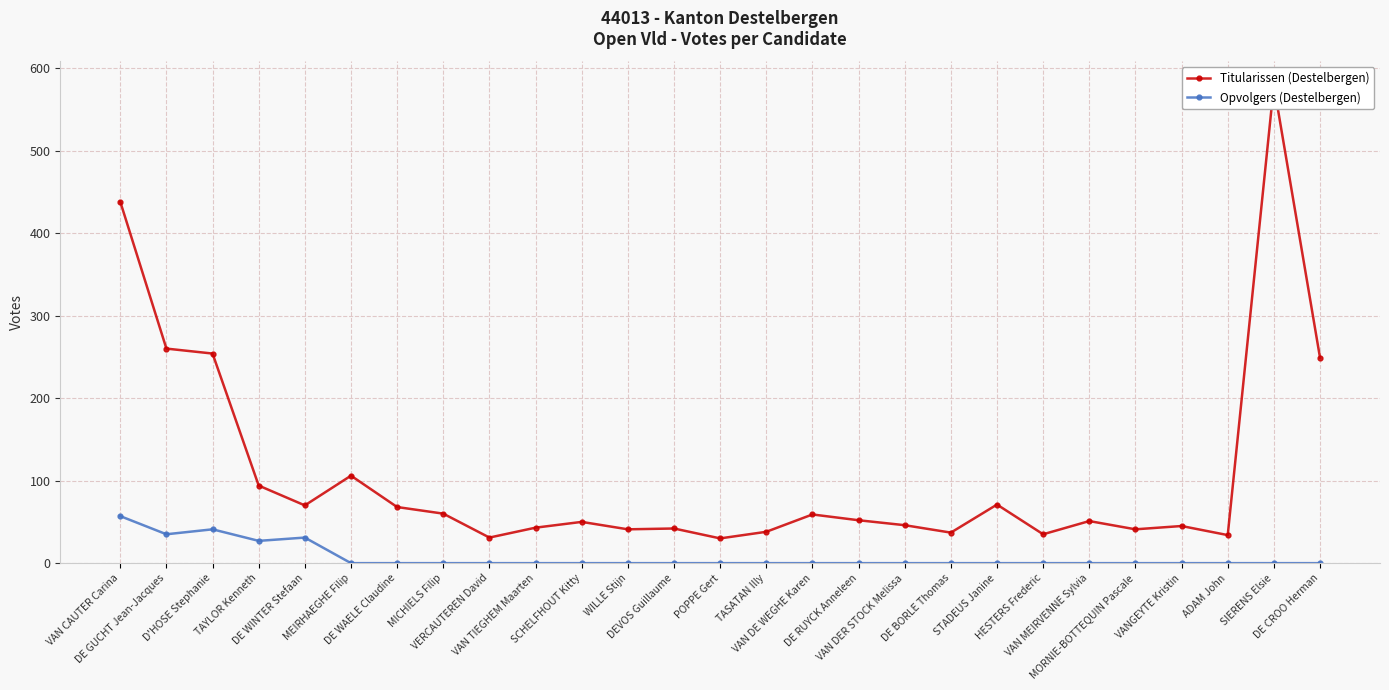

How many data points in Titularissen (Destelbergen) are less than 51?

13